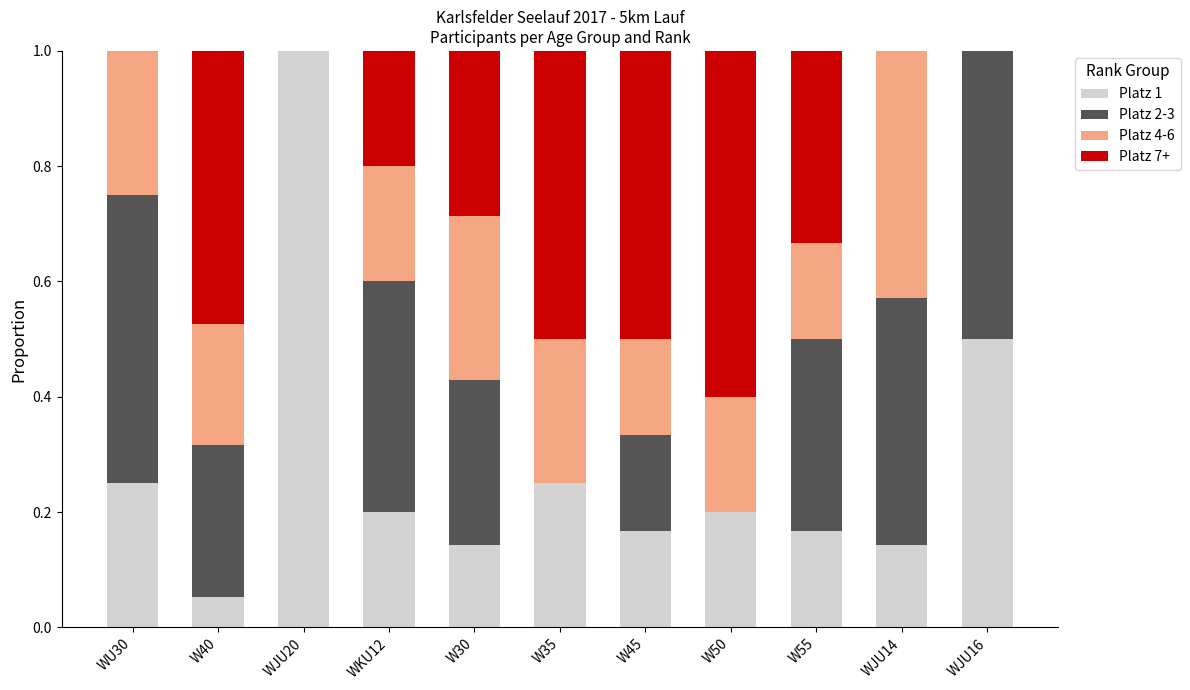

What value does the Platz 1 series have at WJU20?

1.0